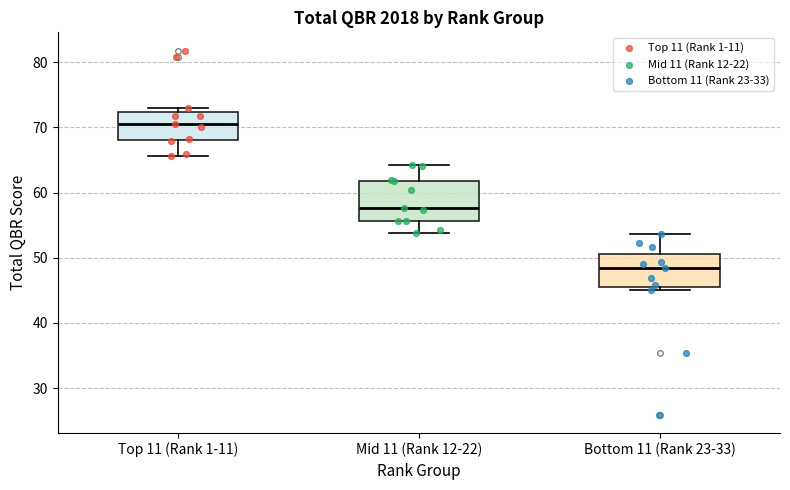

Reading left to right, transcribe this box plot: for each box, give where its median line is, the range the box spans, and where its two whiskers end, as read against the y-axis. The values are not printed on the chart, so give them approximately, as read against the axis.

Top 11 (Rank 1-11): median 71, box 68 to 72, whiskers 66 to 73
Mid 11 (Rank 12-22): median 58, box 56 to 62, whiskers 54 to 64
Bottom 11 (Rank 23-33): median 48, box 45 to 51, whiskers 45 (just below the box's lower edge) to 54